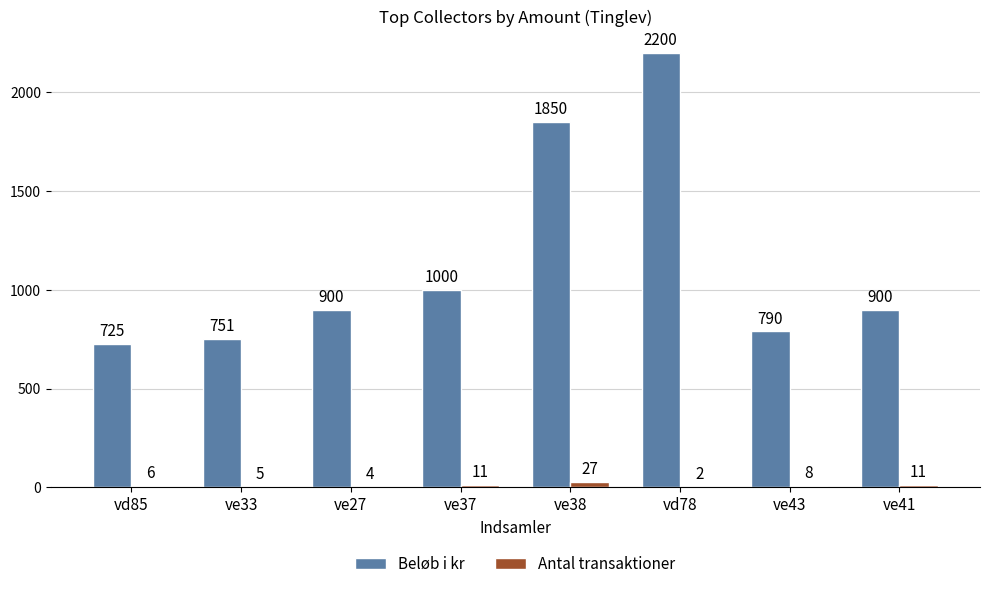

Which series has the largest total across all categories?

Beløb i kr